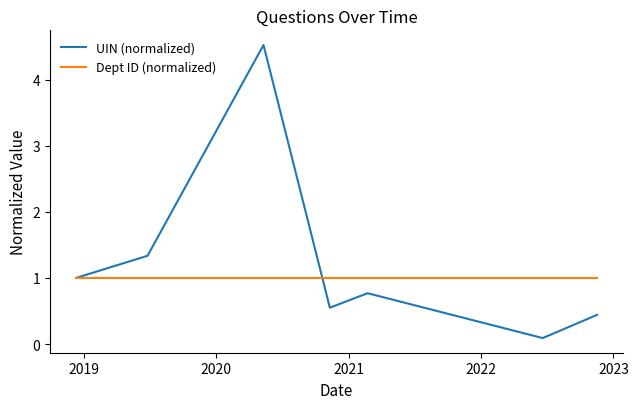

Which series ends up on top after the final intersection of UIN (normalized) and Dept ID (normalized)?

Dept ID (normalized)